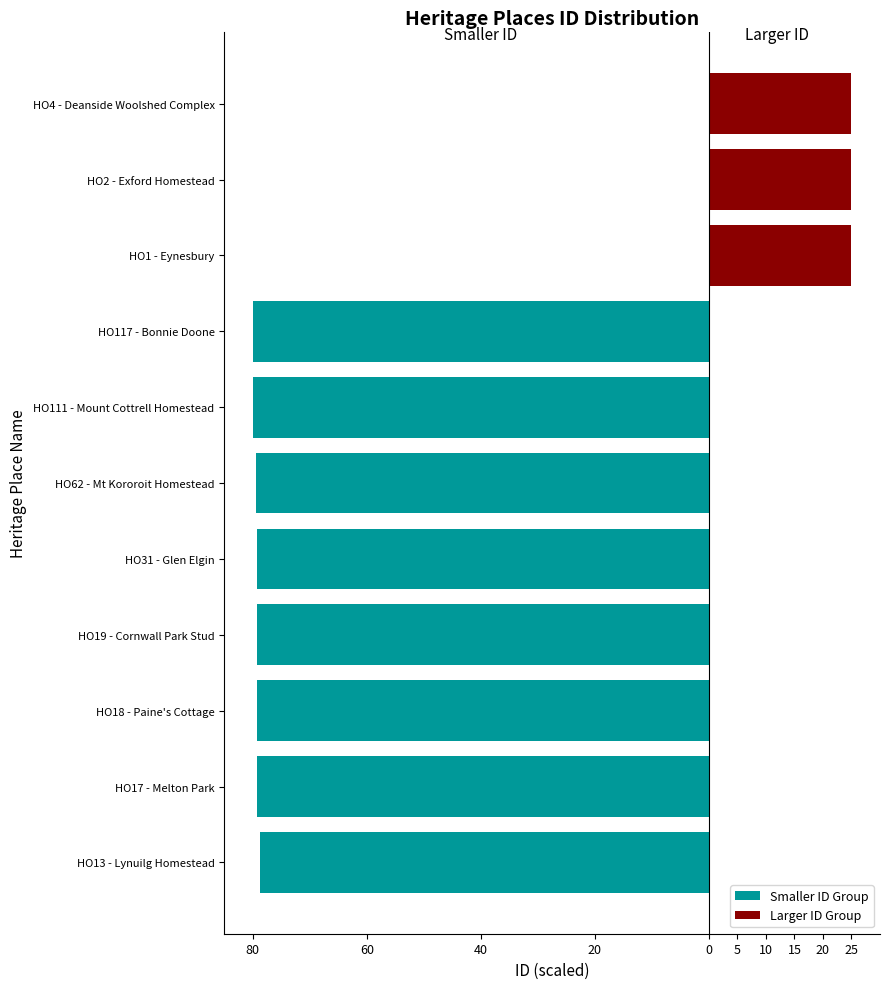

What is the difference between the highest and lowest values at 20?

79.2